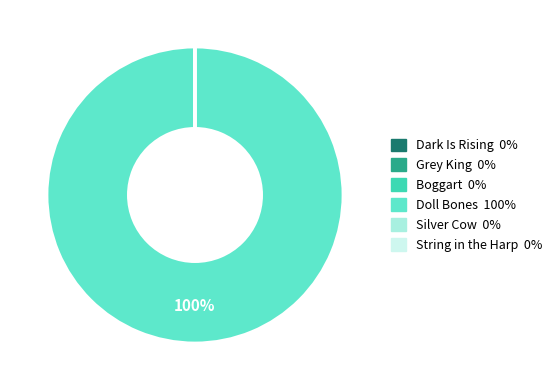

Which category accounts for the majority?

Doll Bones